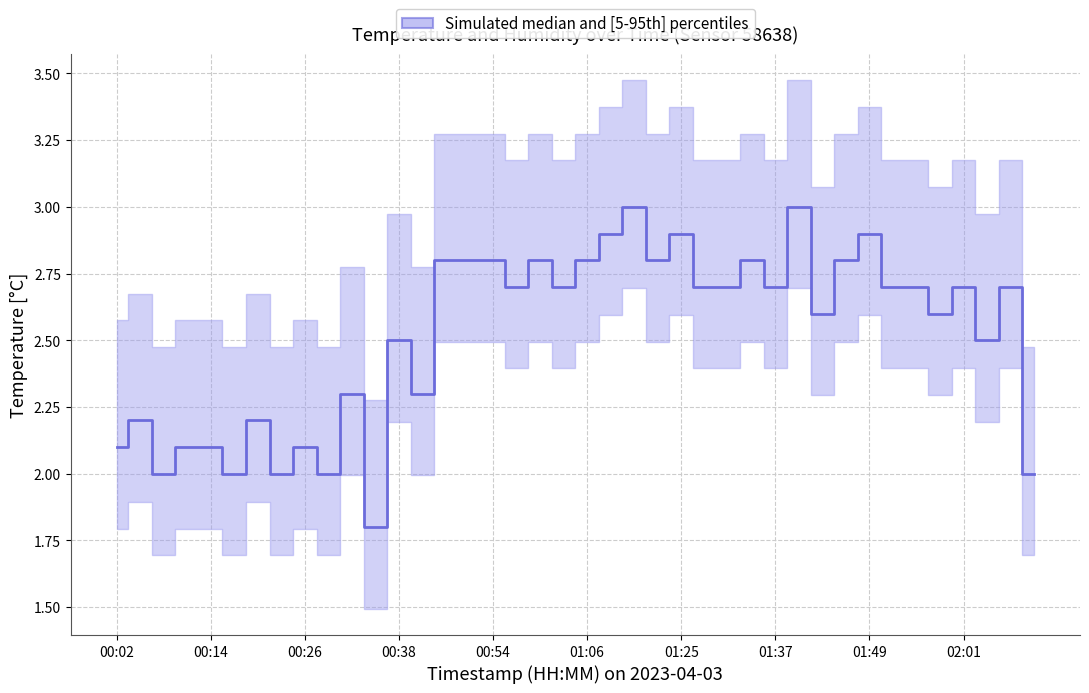

What position from the right is 01:15?

18